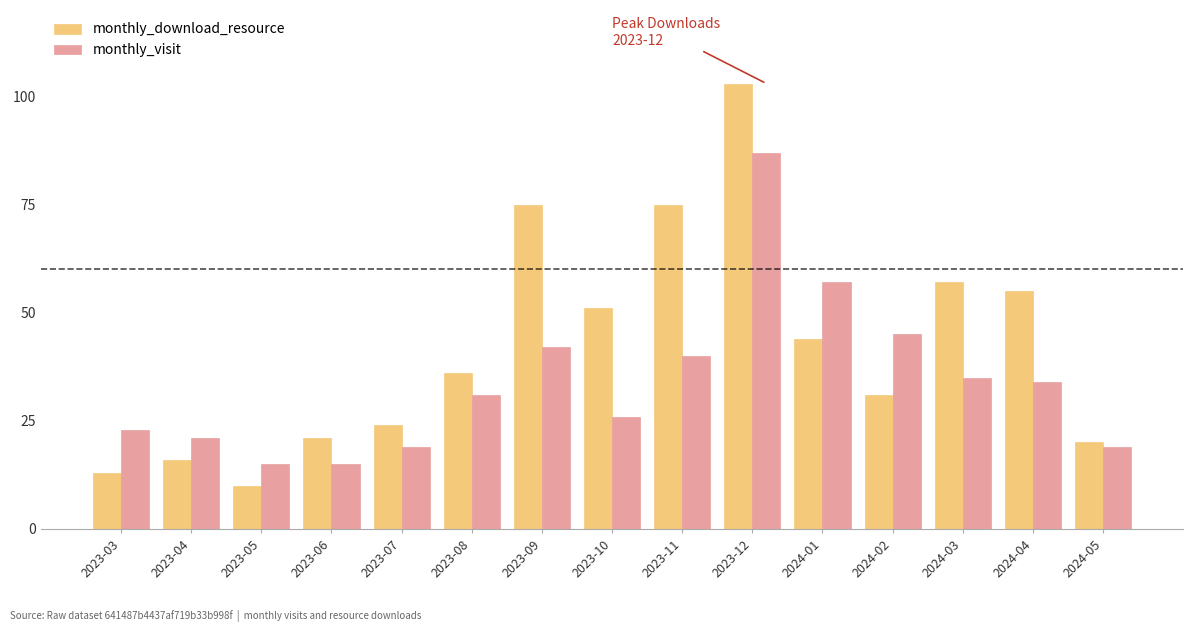

List the series in order of their overall mean, highest first.

monthly_download_resource, monthly_visit